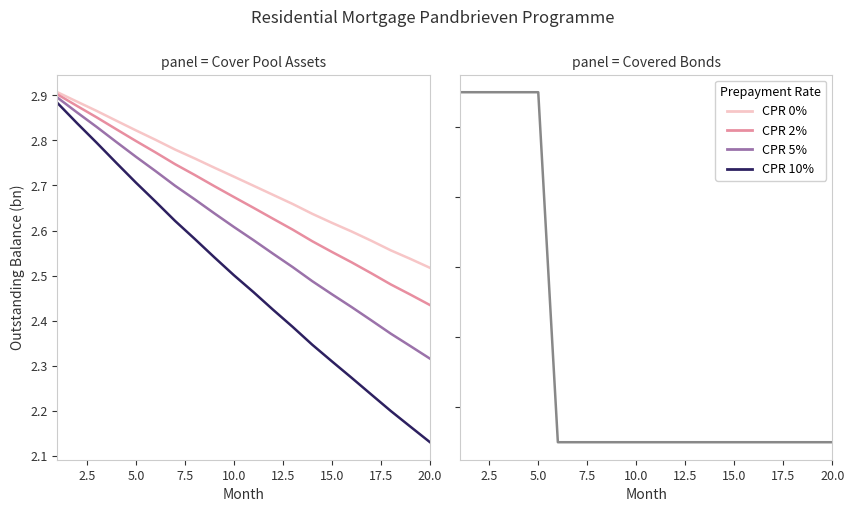

Which series has the largest total across all categories?

CPR 0%